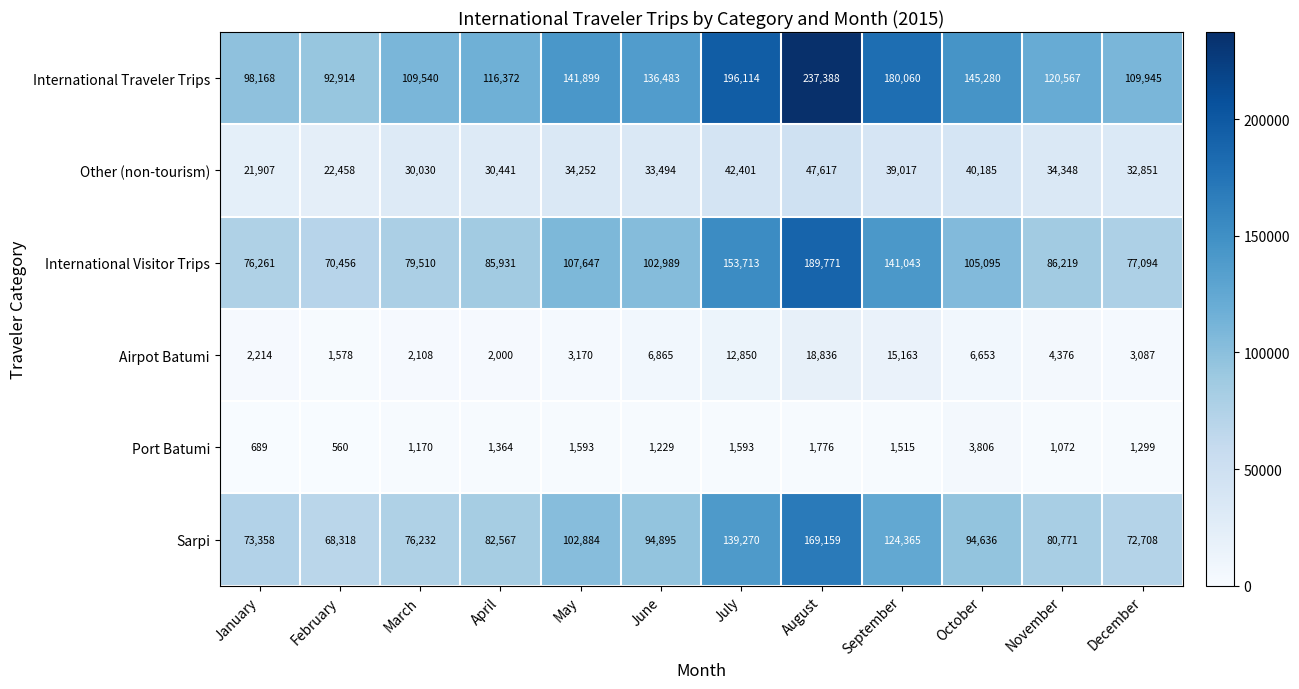

What is the difference between the Port Batumi values at January and August?

1087